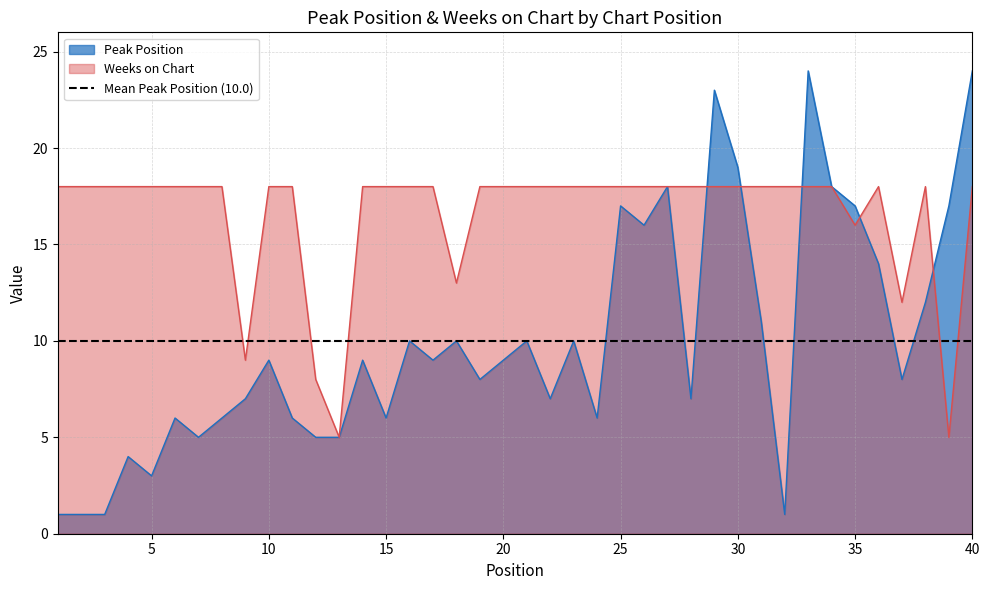

In Peak Position, how many points are lower than both neighbors (excluding endpoints)?

11